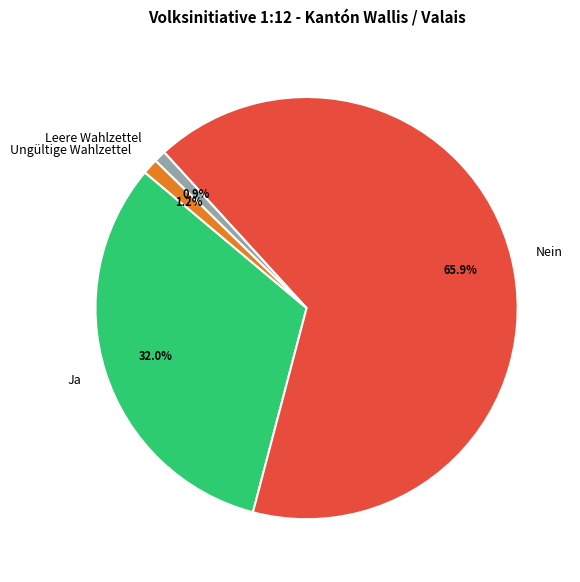

Which slice is the largest?

Nein